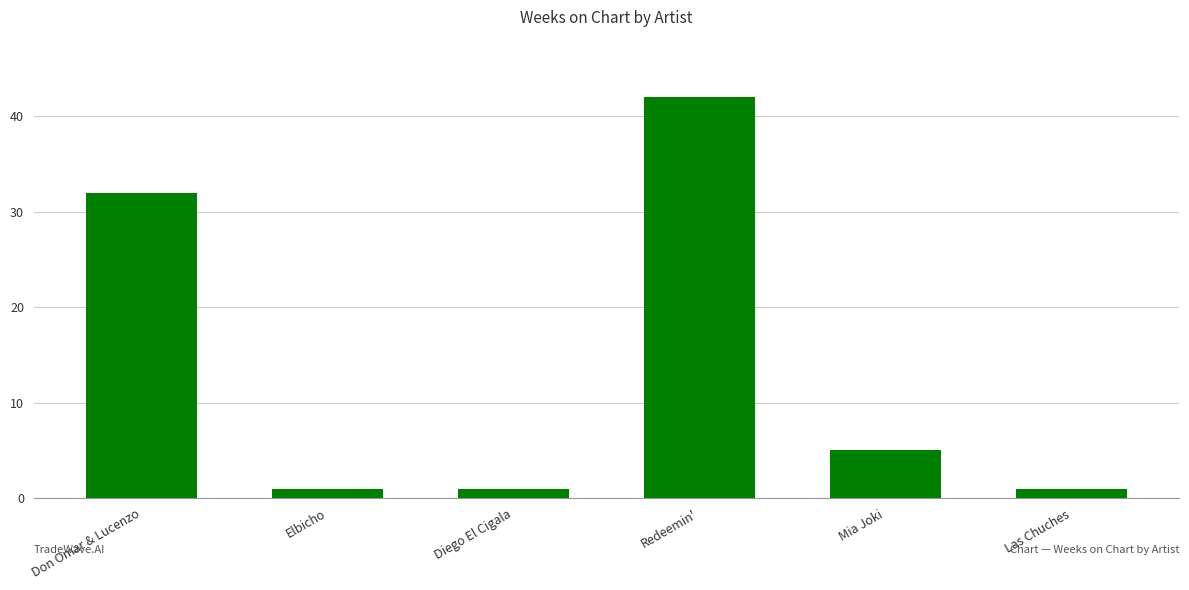

Reading right to left, extract all data points from this chart.

Las Chuches=1	Mia Joki=5	Redeemin'=42	Diego El Cigala=1	Elbicho=1	Don Omar & Lucenzo=32